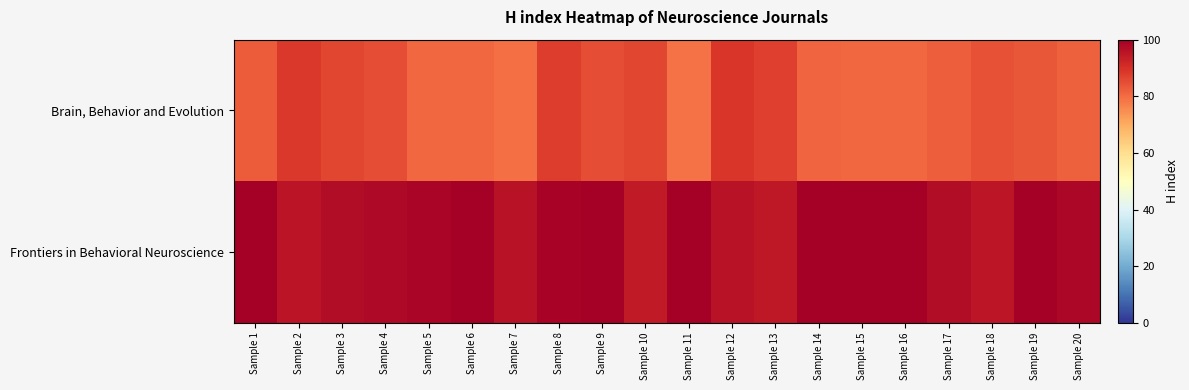

What is the difference between the highest and lowest values at Sample 4?

12.7